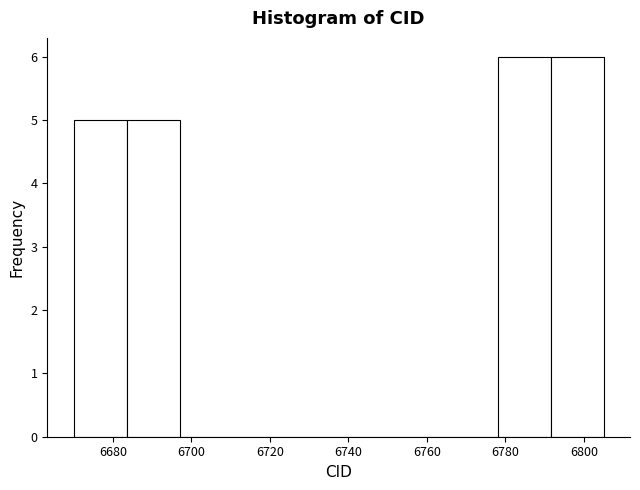

What is the height of the bar covering 6778.0 to 6791.5 on the x-axis? Neither the bar edges nor the heights are printed on the chart, so give them approximately, as read against the axes.

6